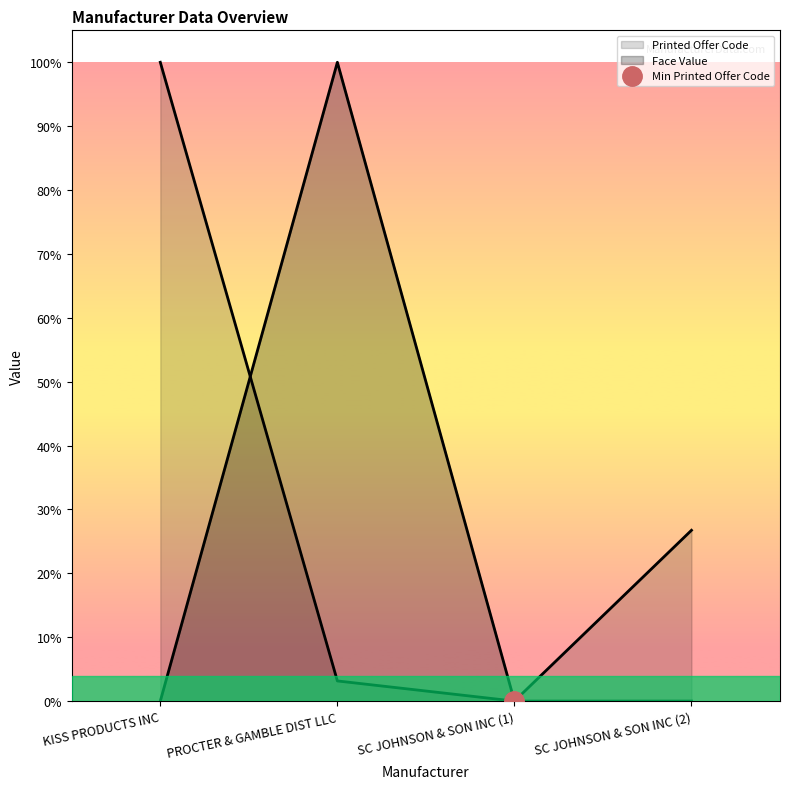

What is the difference between the maximum and minimum values in the Printed Offer Code series?

1.0